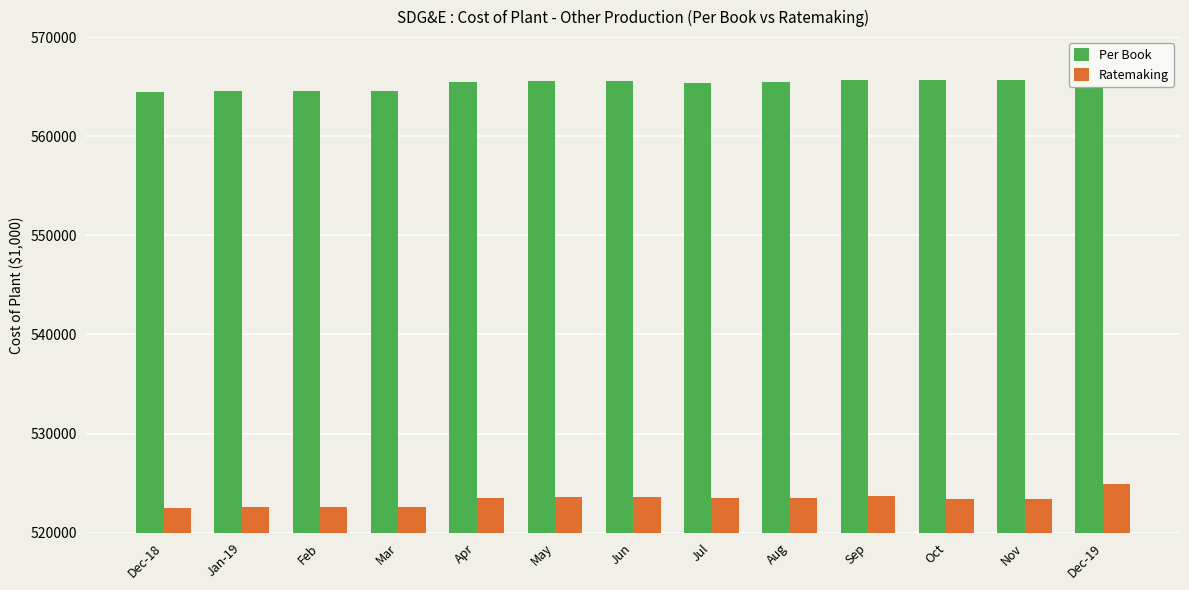

Does the chart contain any negative values?

No